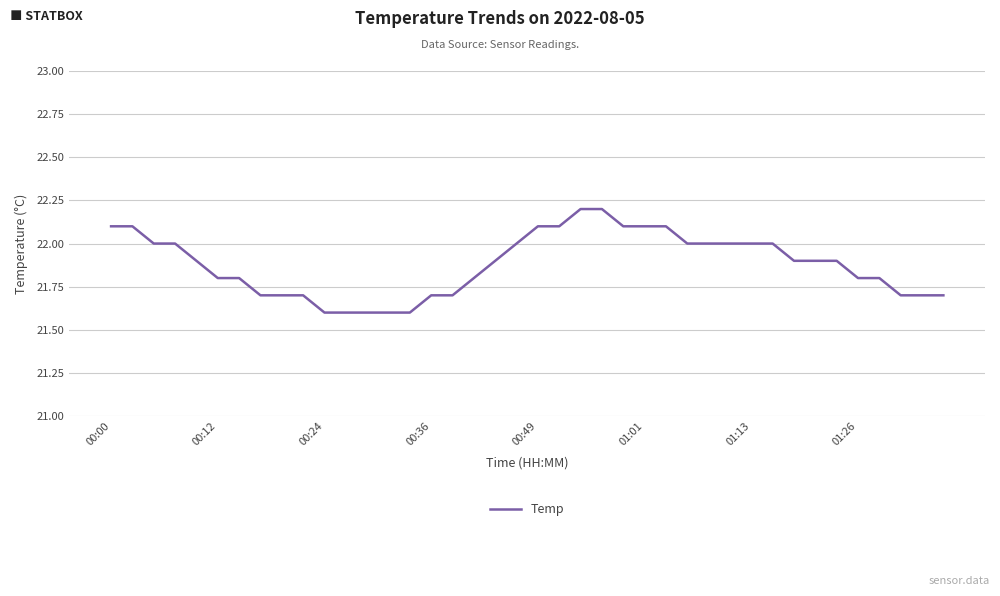

Reading left to right, what are all the values shown in this chart?

22.1	22.1	22.0	22.0	21.9	21.8	21.8	21.7	21.7	21.7	21.6	21.6	21.6	21.6	21.6	21.7	21.7	21.8	21.9	22.0	22.1	22.1	22.2	22.2	22.1	22.1	22.1	22.0	22.0	22.0	22.0	22.0	21.9	21.9	21.9	21.8	21.8	21.7	21.7	21.7